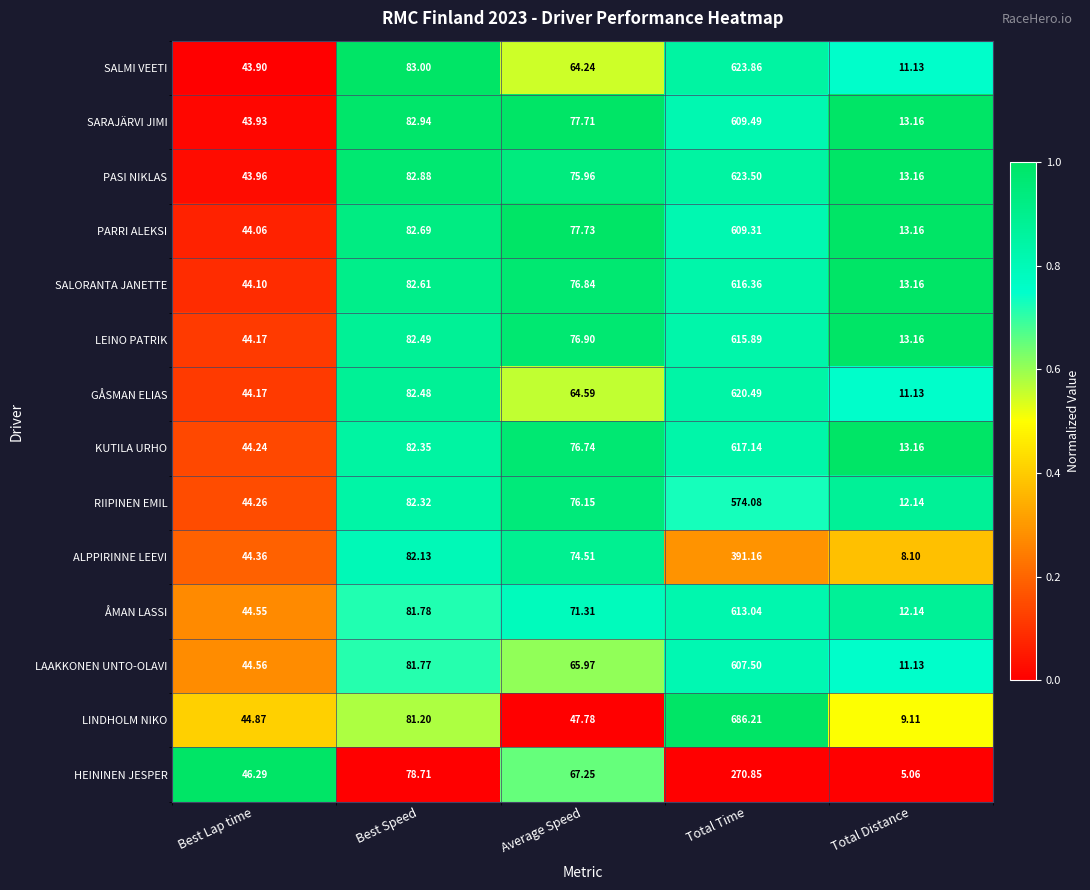

At which category is the sum across all series the highest?

Total Time